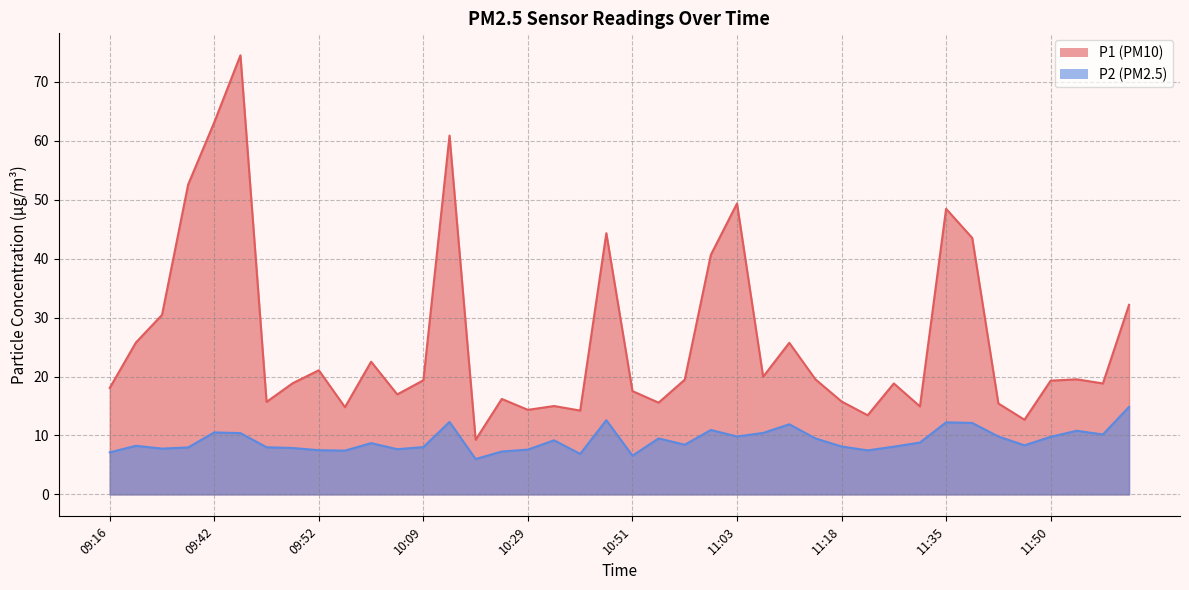

List the labels in order of P2 value, largest first.

11:59, 10:43, 10:14, 11:35, 11:37, 11:08, 10:58, 11:52, 09:42, 11:05, 09:45, 11:54, 11:03, 11:42, 11:50, 10:53, 11:10, 10:33, 11:27, 10:02, 10:56, 11:45, 09:25, 11:18, 11:25, 10:09, 09:47, 09:35, 09:50, 09:30, 10:07, 10:29, 09:52, 11:22, 09:57, 10:26, 09:16, 10:38, 10:51, 10:21